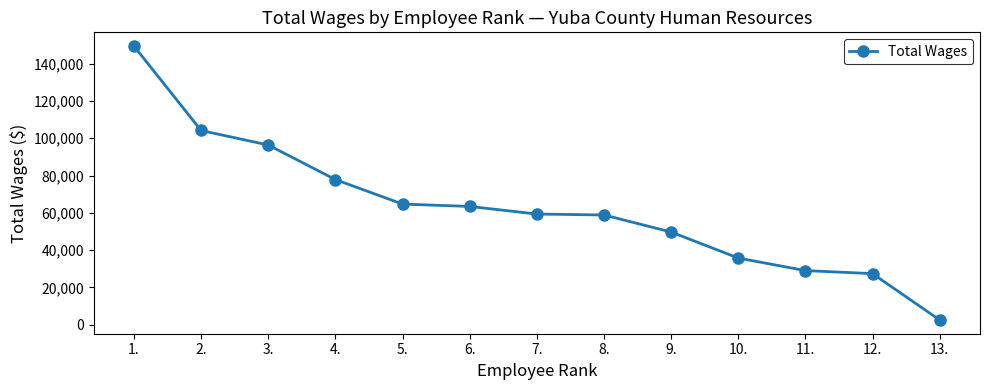

What is the approximate value at 1., to the nearest 10?

149460